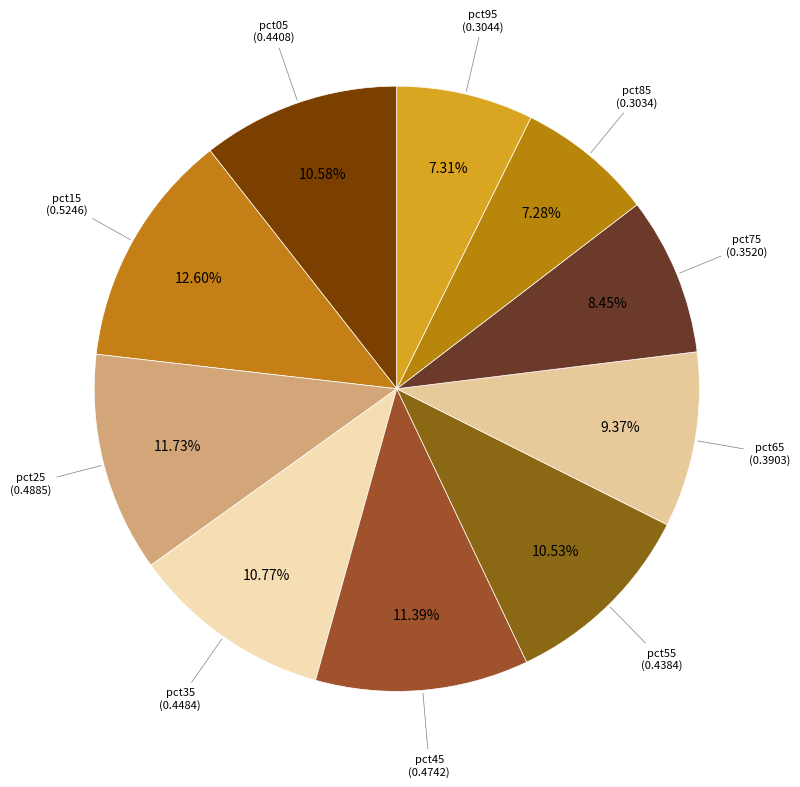

How many segments does this pie chart have?

10